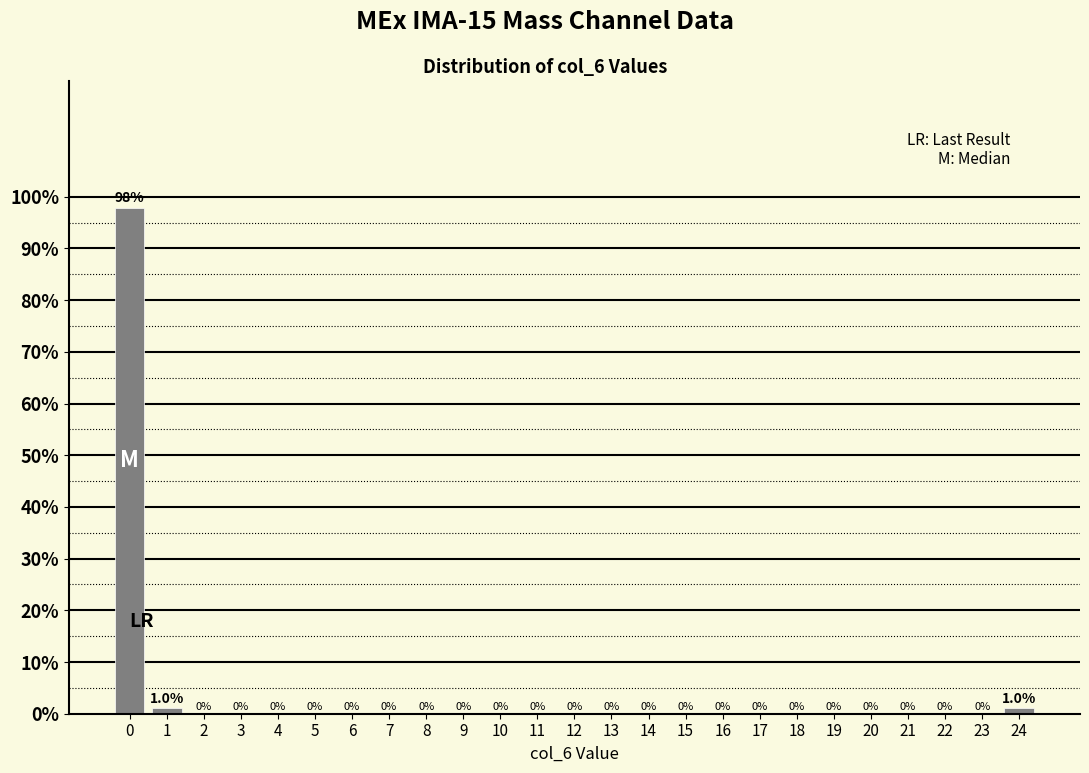

Reading left to right, list all the values displayed in this chart.

0=97.9	1=1.0	2=0.0	3=0.0	4=0.0	5=0.0	6=0.0	7=0.0	8=0.0	9=0.0	10=0.0	11=0.0	12=0.0	13=0.0	14=0.0	15=0.0	16=0.0	17=0.0	18=0.0	19=0.0	20=0.0	21=0.0	22=0.0	23=0.0	24=1.0